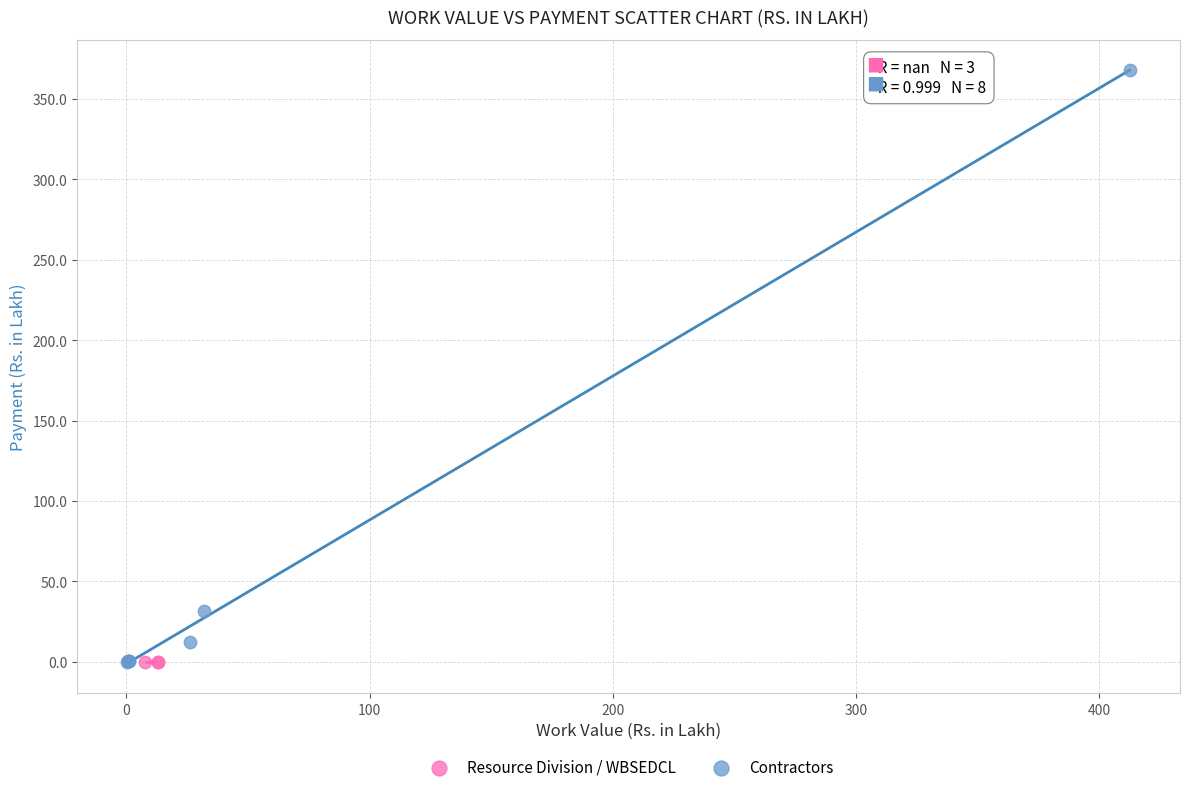

Which series reaches the maximum Y coordinate?

Contractors